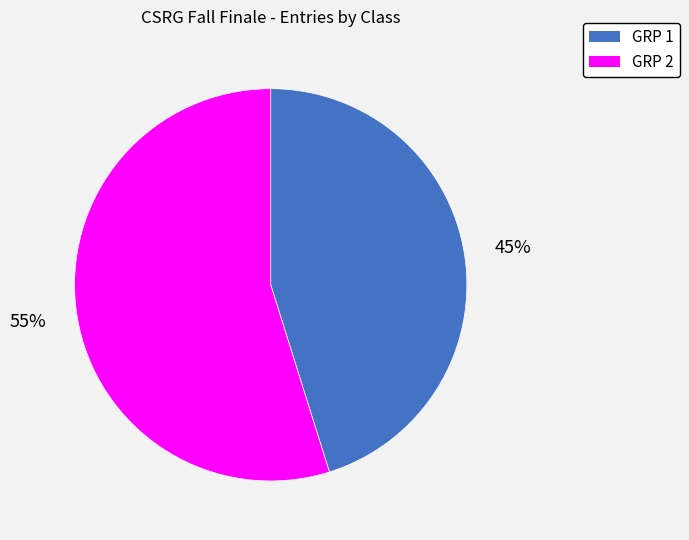

To the nearest percent, what is the average slice percentage?

50%